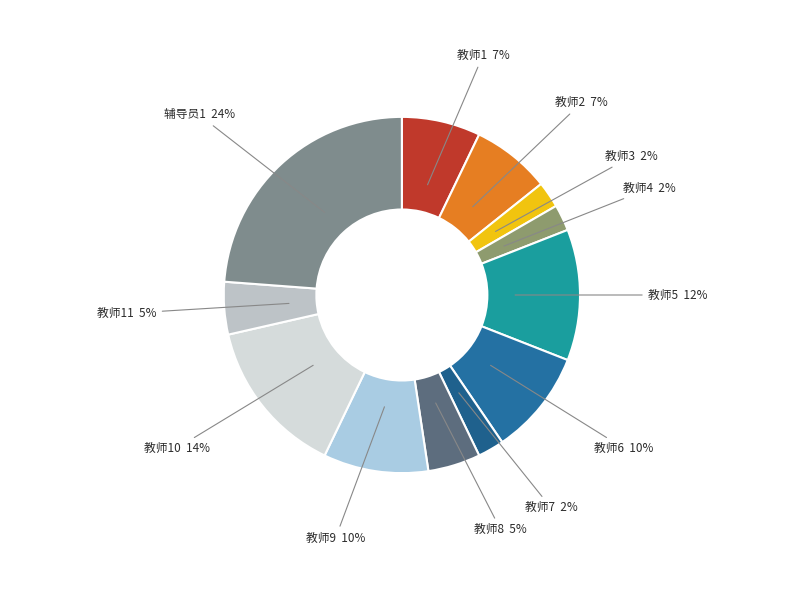

To the nearest percent, what is the combined percentage of 教师8 and 教师2?

12%